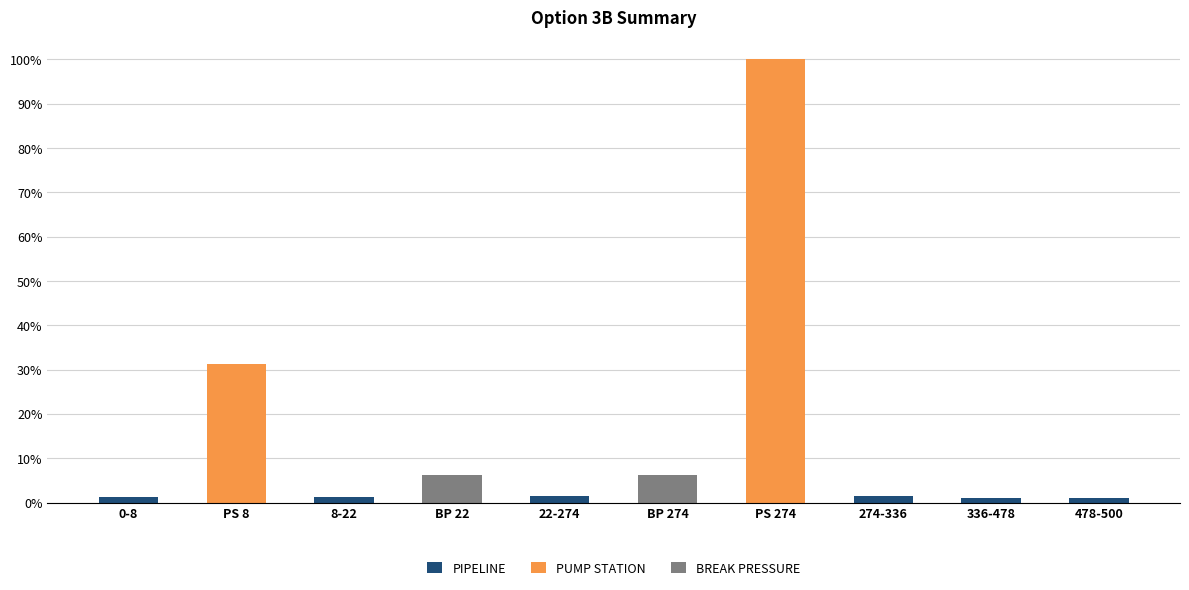

What is the sum of the PIPELINE values at PS 8 and 274-336?

1.4